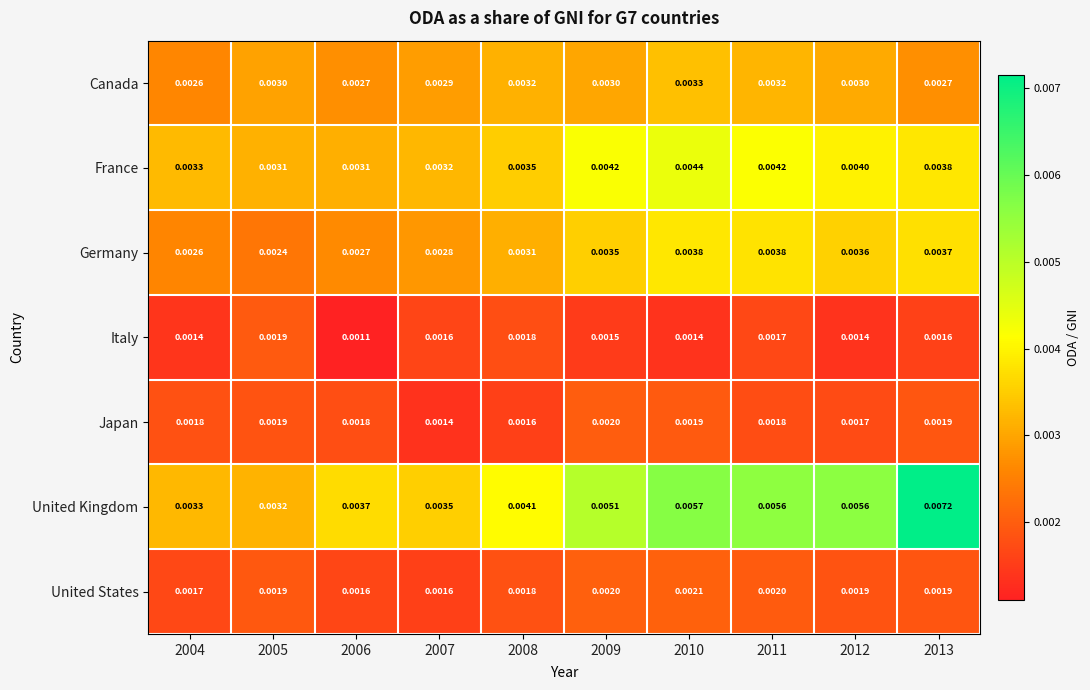

Rank the series by their maximum value, from lowest to highest.

Italy, Japan, United States, Canada, Germany, France, United Kingdom